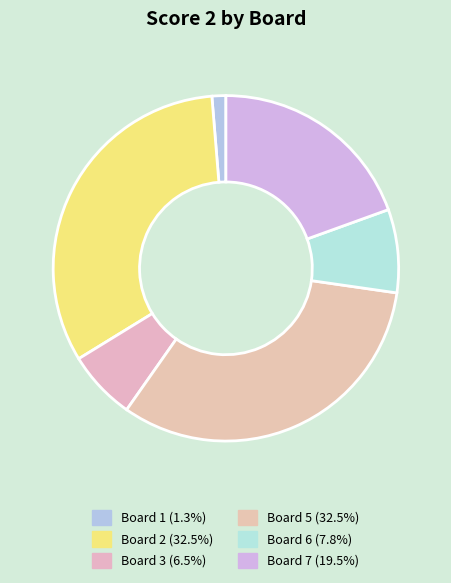

Count the number of slices in the pie.

6